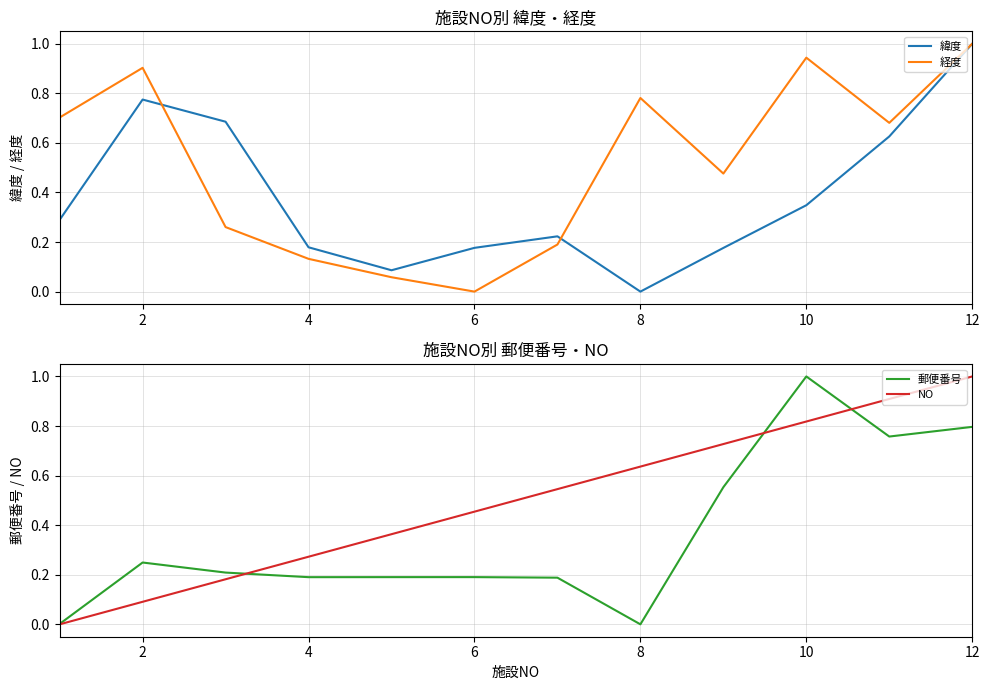

Which category has the lowest value in the 緯度 series?

8